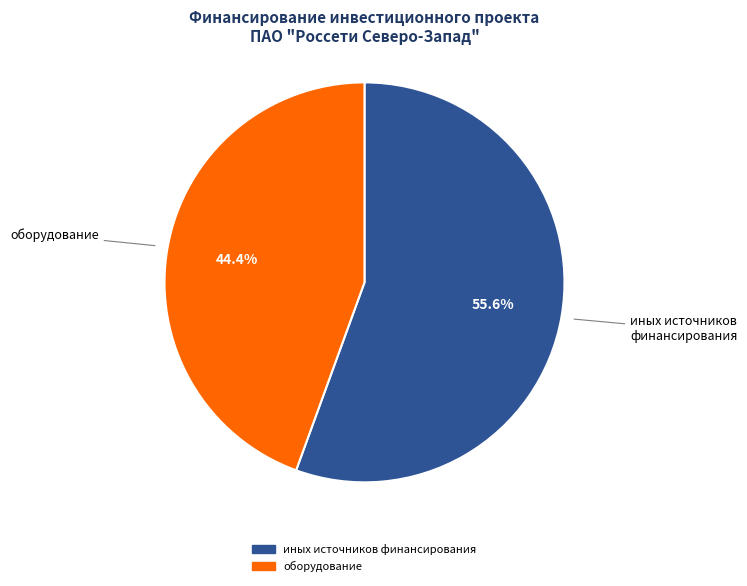

To the nearest percent, what is the difference between the largest and smallest slice percentages?

11%